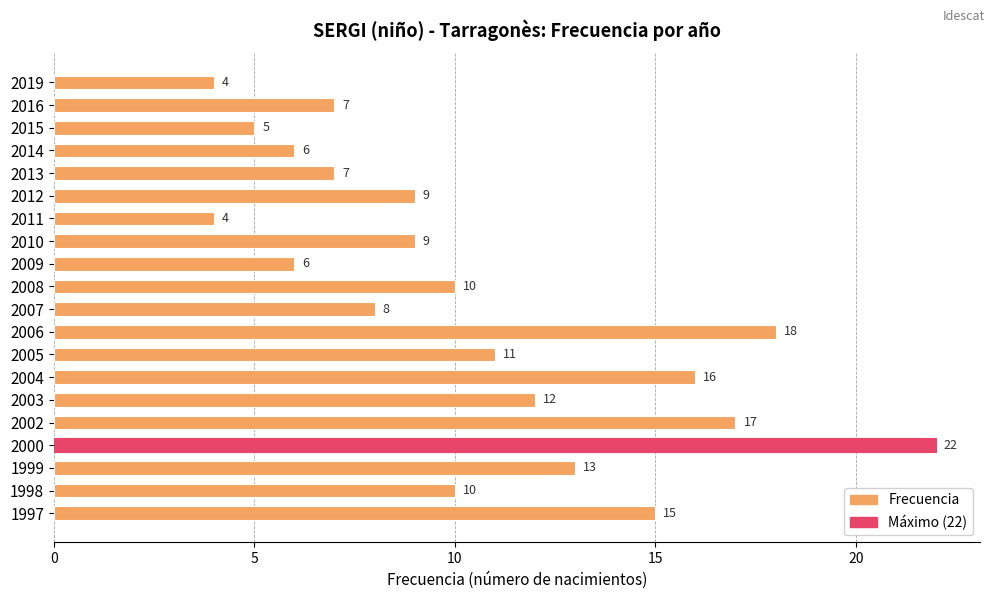

What is the sum of all values?

209